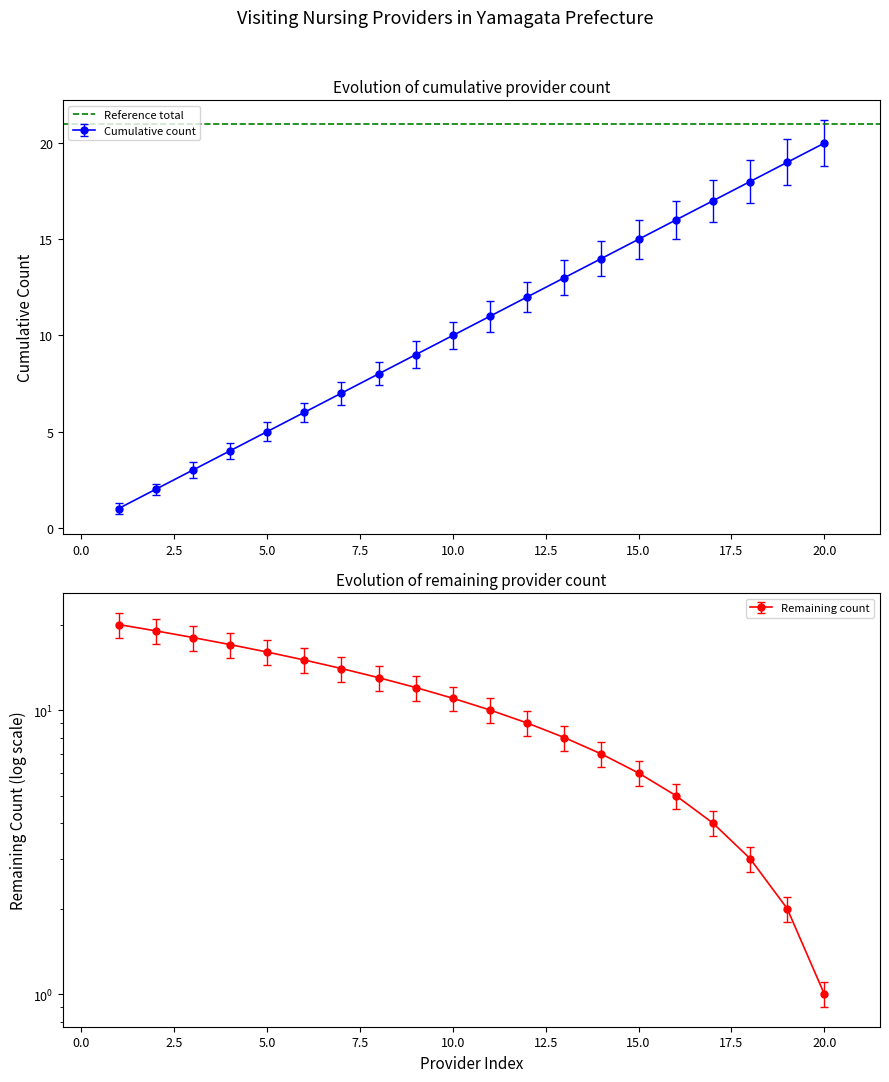

Count the number of categories in the chart.

20